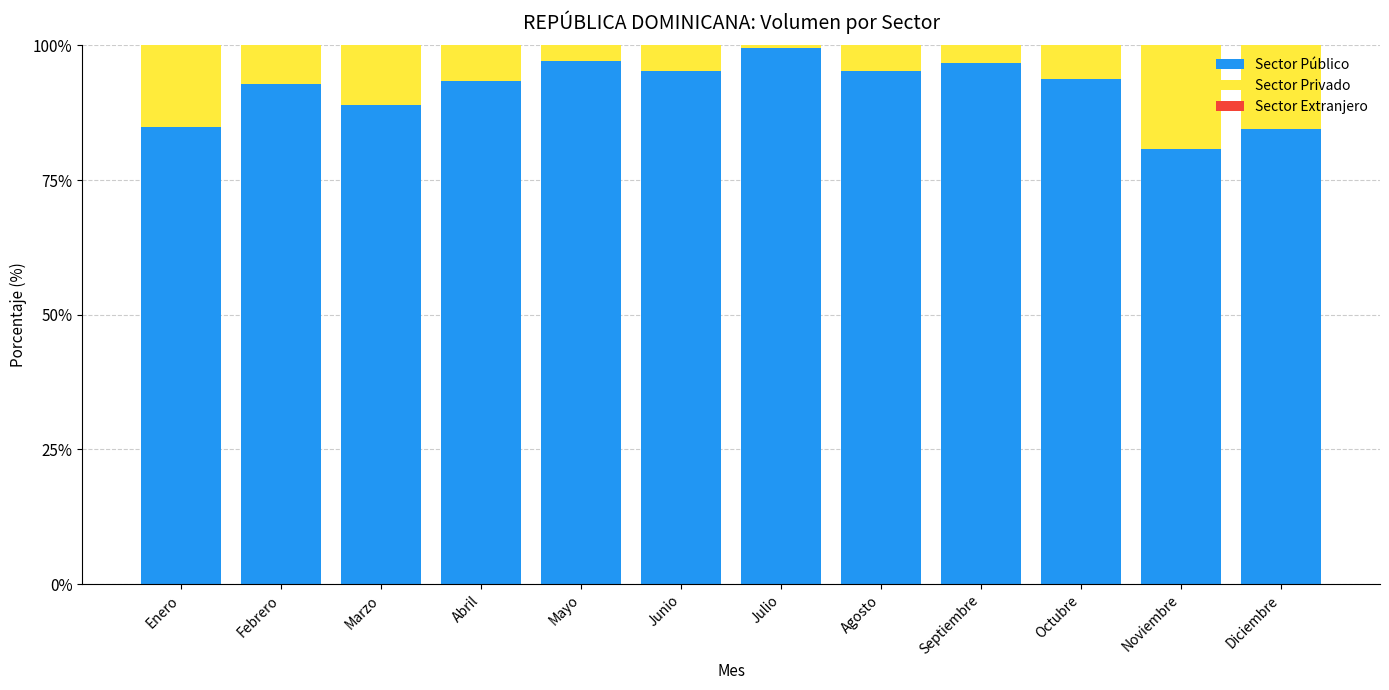

What is the approximate value of Sector Público at Mayo?

97.0